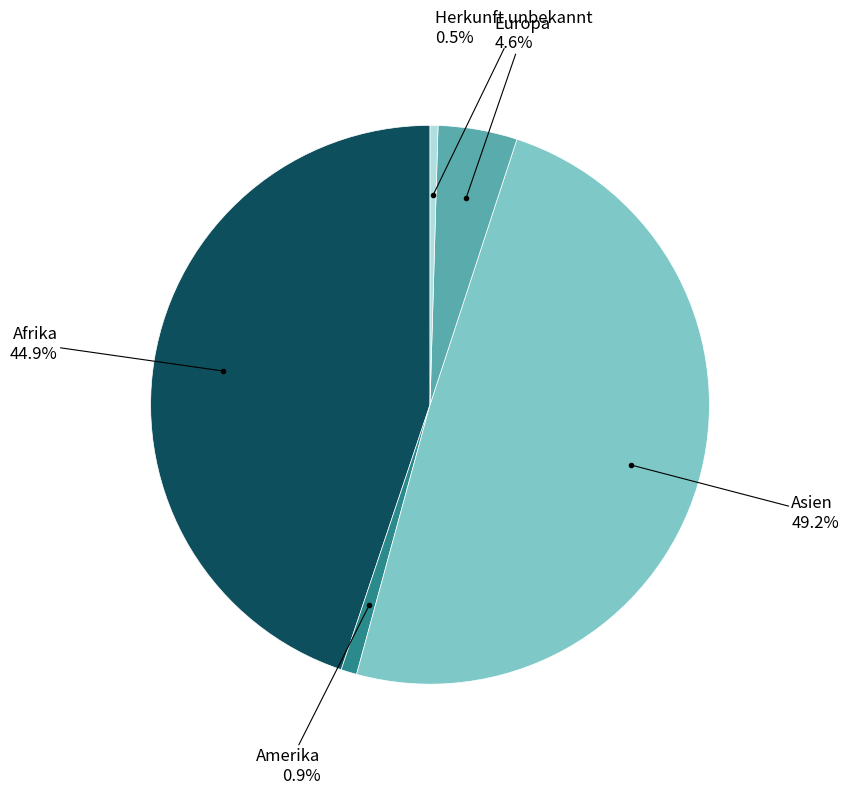

Does any single category account for the majority?

No